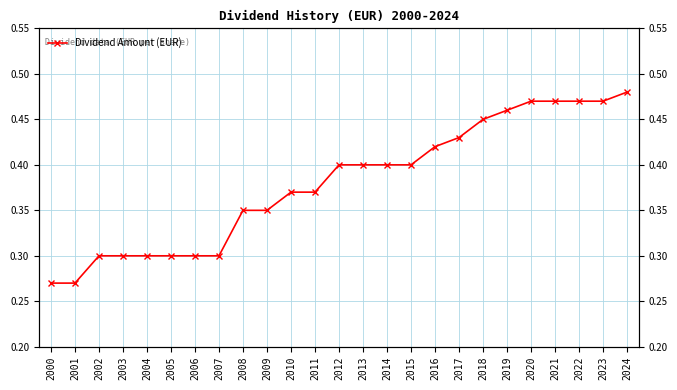

At which label is the value closest to 0?

2000